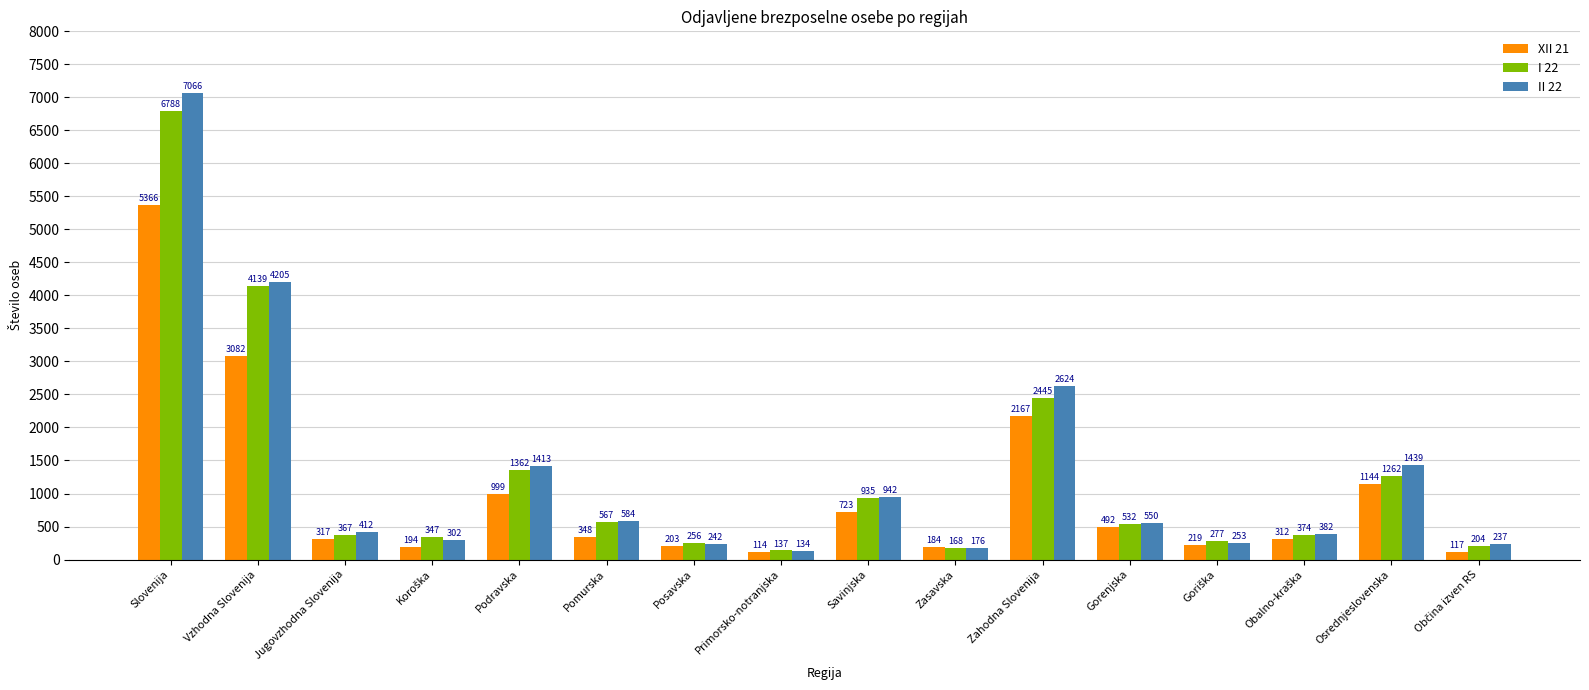

What is the difference between the maximum and second lowest values in the I 22 series?

6620